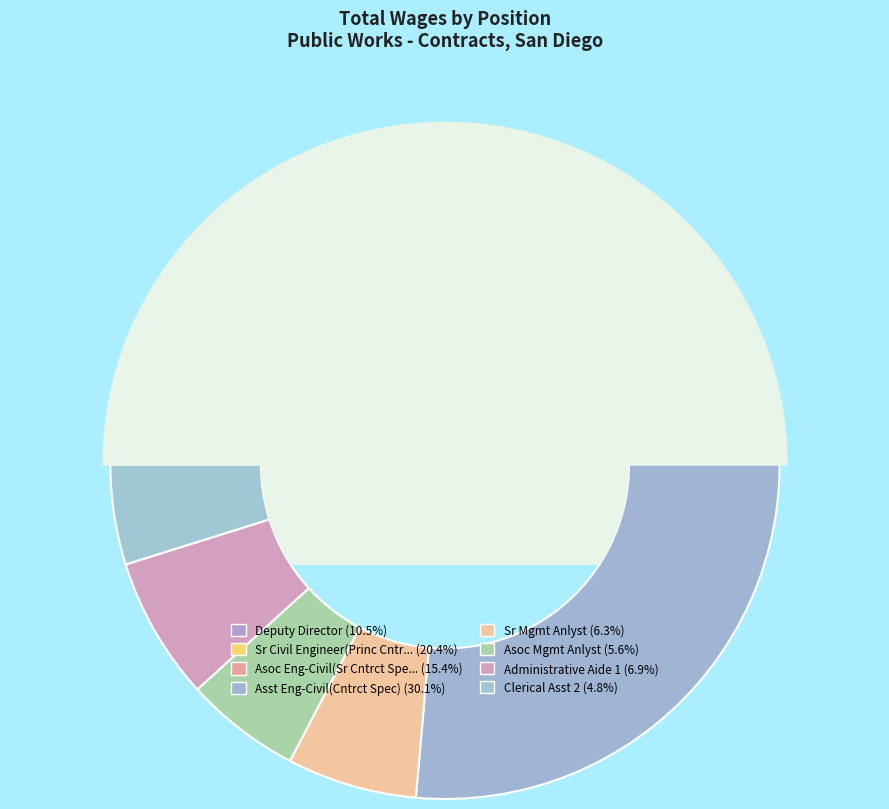

The Asst Eng-Civil(Cntrct Spec) slice represents 38% of the pie. True or false?

False